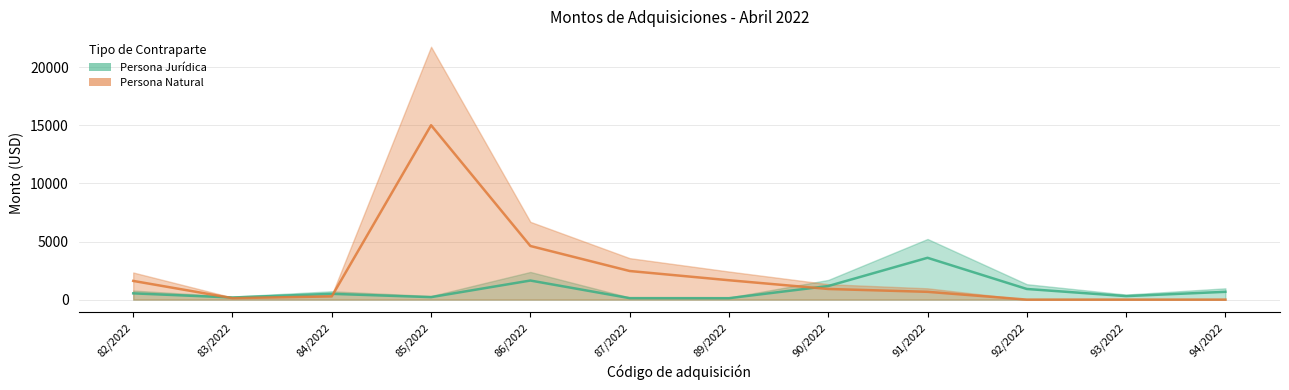

At which category does the chart reach its peak across all series?

85/2022